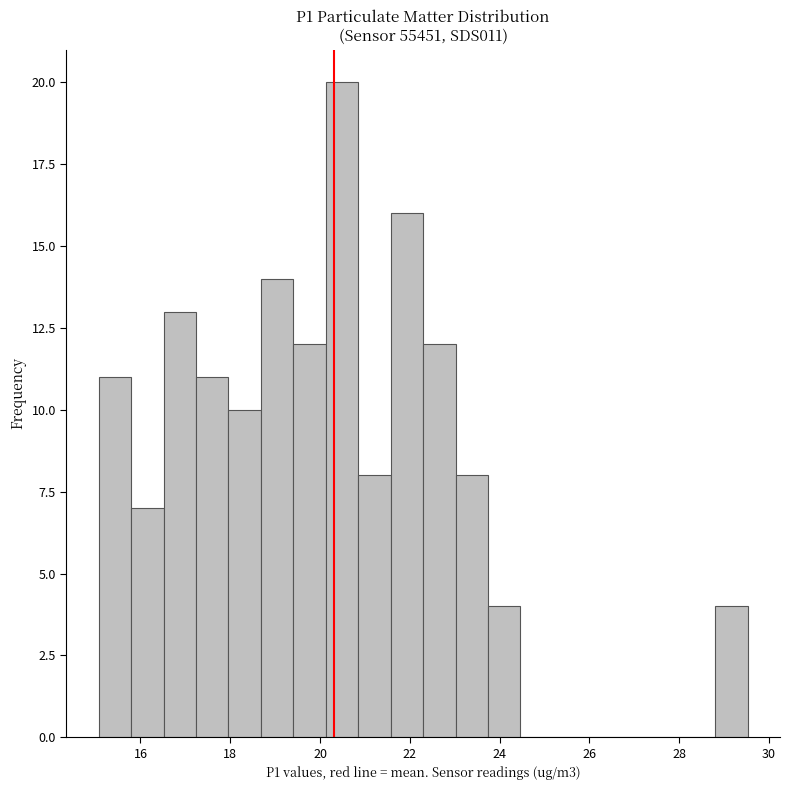

Read against the x-axis, roughly where is the centre of the tallest bar?

20.4